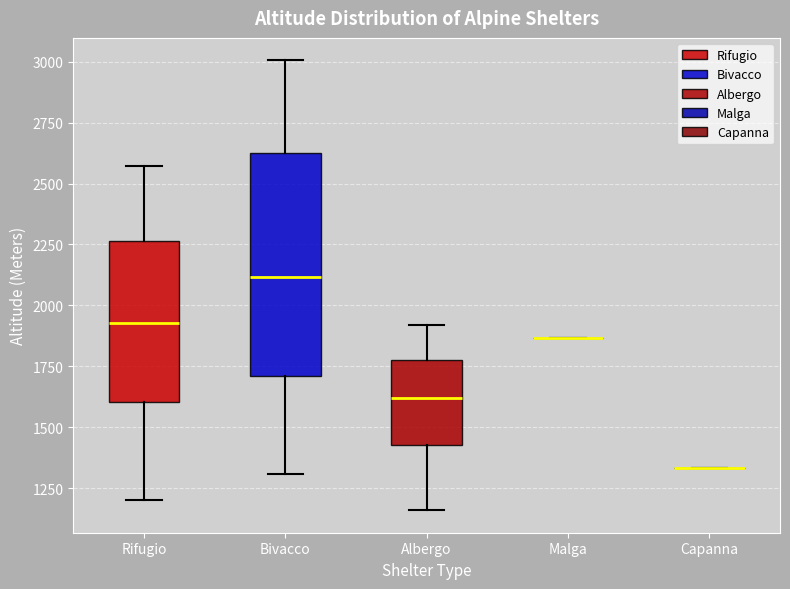

Which box is the tallest, from its lower edge to its upper edge?

Bivacco